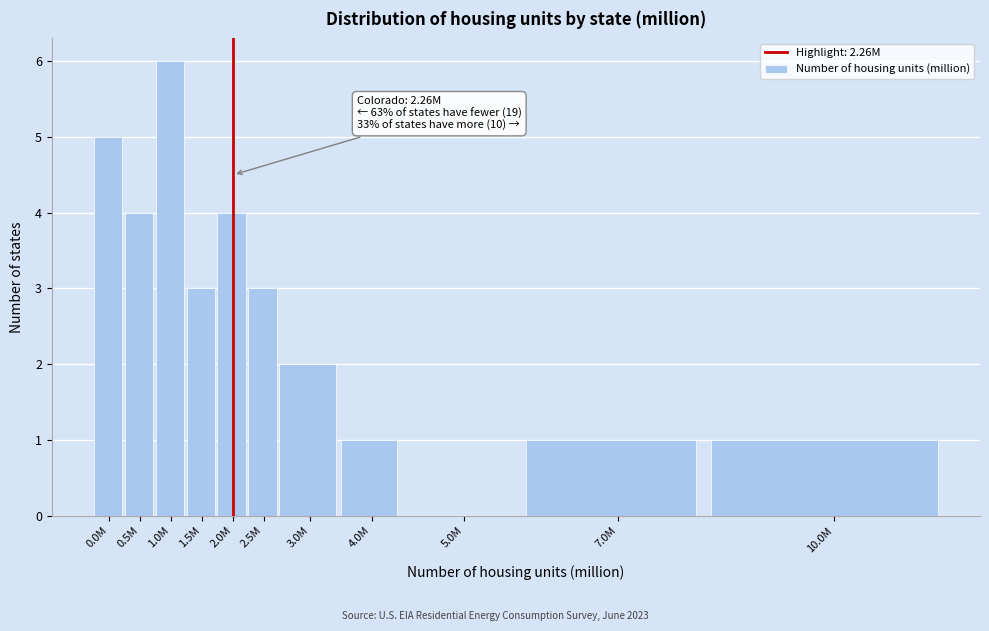

Reading left to right, what are all the values shown in this chart?

0.0M=5	0.5M=4	1.0M=6	1.5M=3	2.0M=4	2.5M=3	3.0M=2	4.0M=1	5.0M=0	7.0M=1	10.0M=1